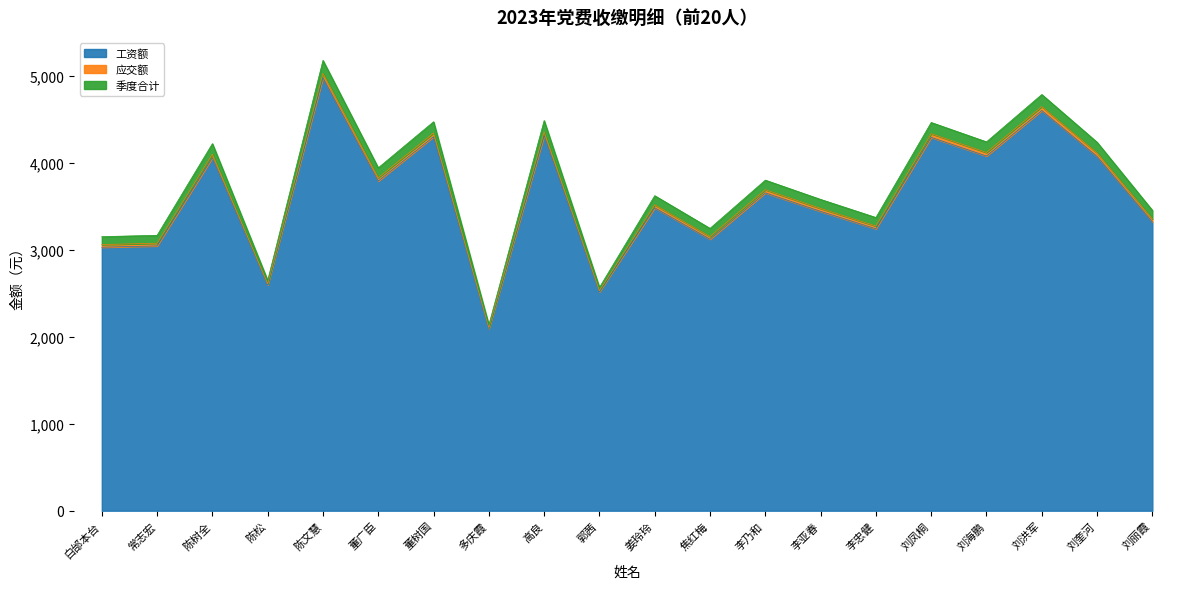

Where does the 季度合计 series first go above 109?

陈树全